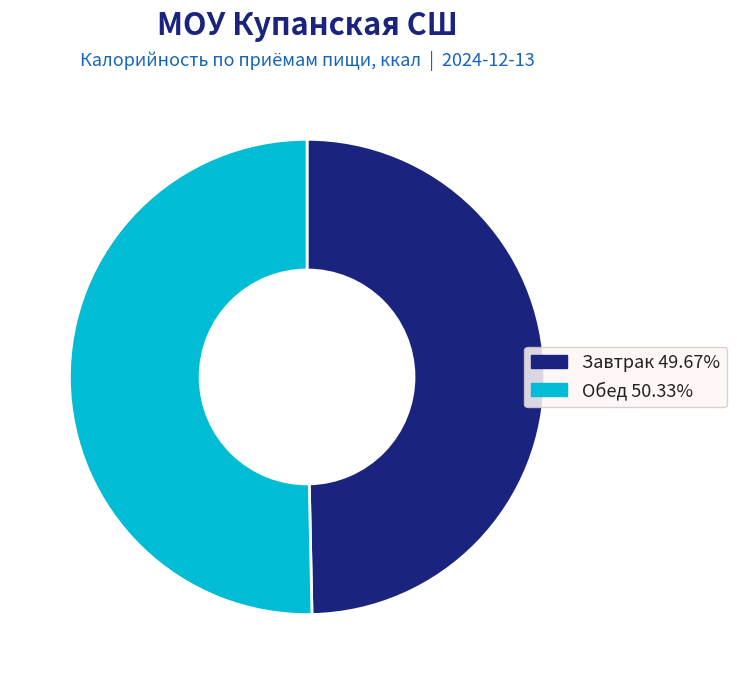

Is it true that Завтрак is 50% of the pie?

True